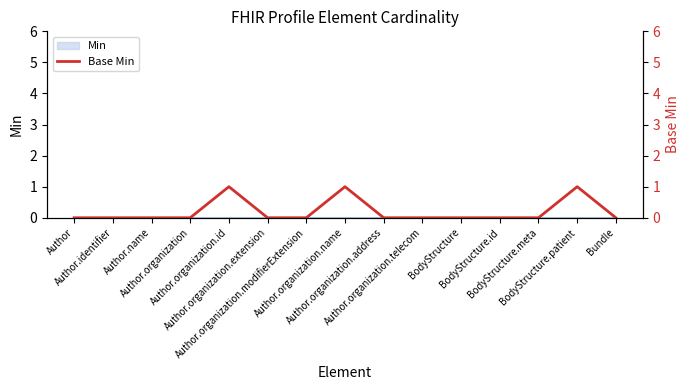

What position from the left is Author.organization.telecom?

10